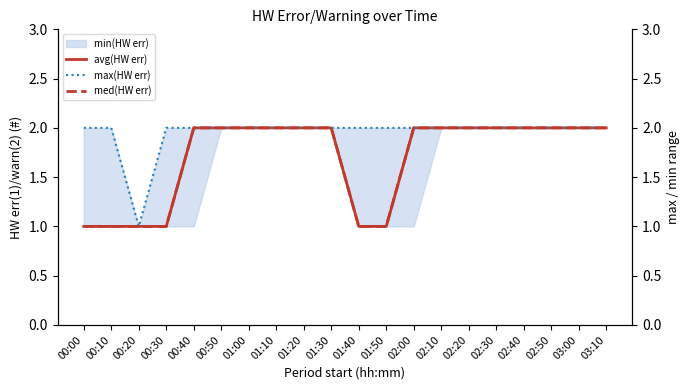

What is the value of the med(HW err) point at the 3rd from the left?

1